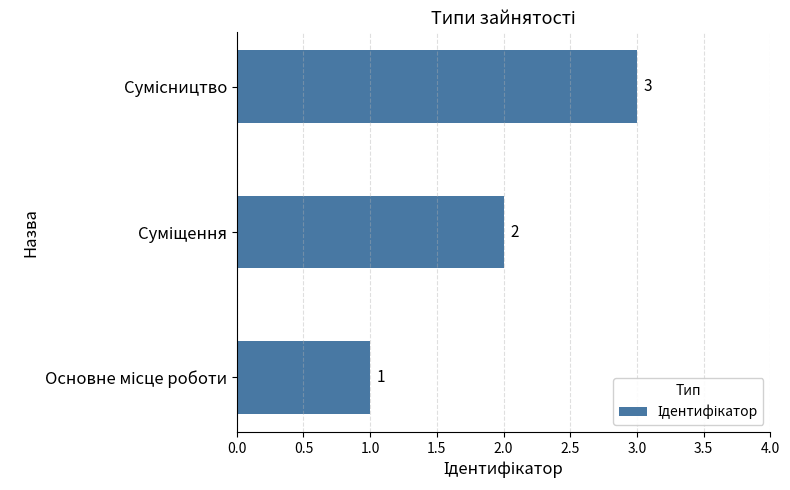

What is the greatest value displayed?

3